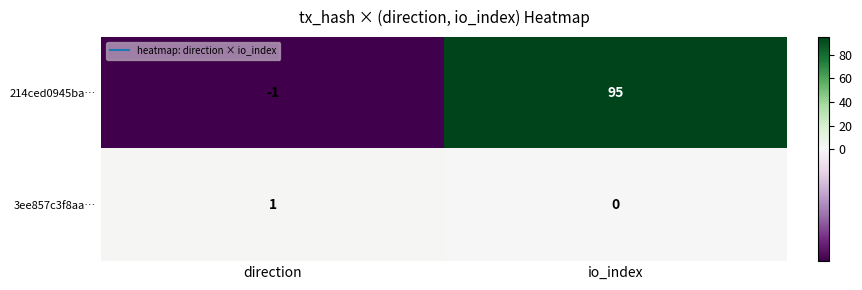

At which label does 3ee857c3f8aa… reach its peak?

direction